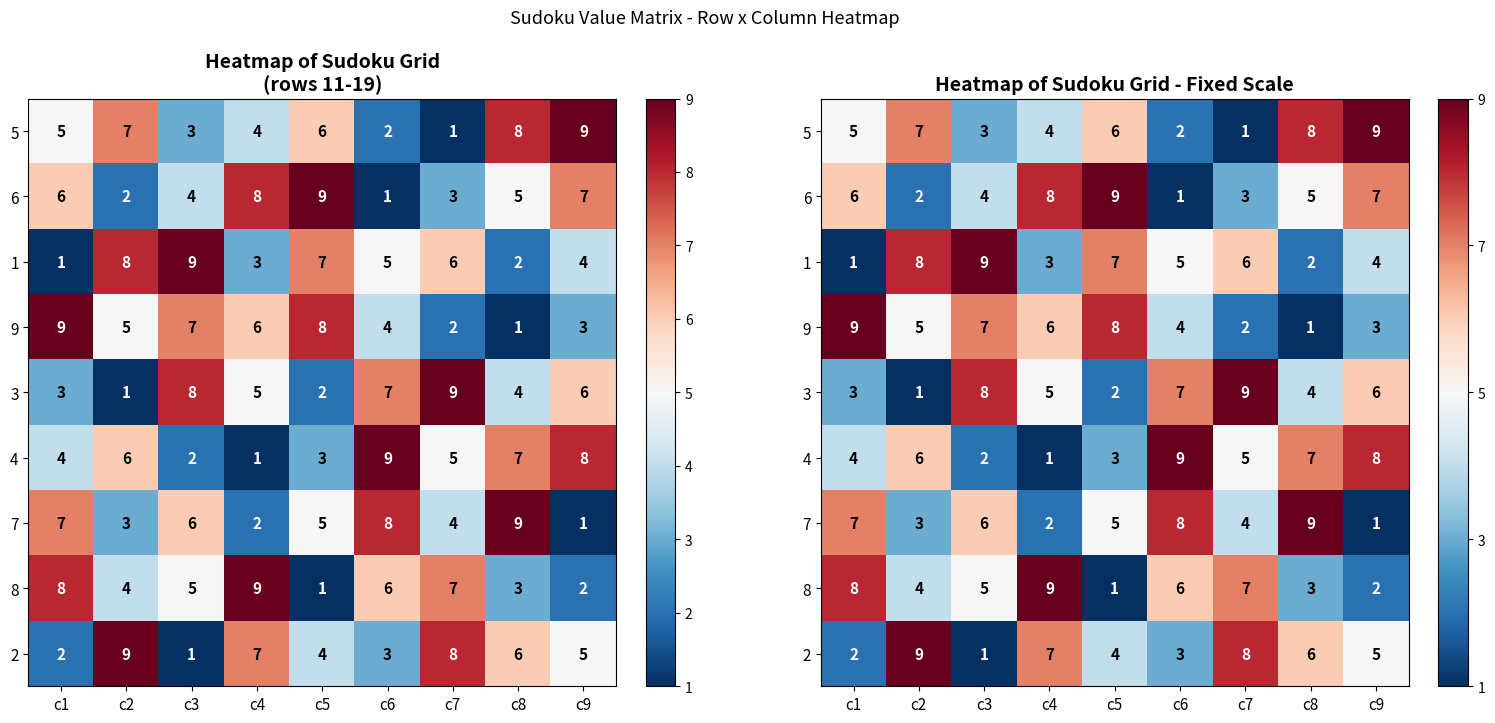

Is the value of 1 at c2 greater than the value of 6 at c1?

Yes